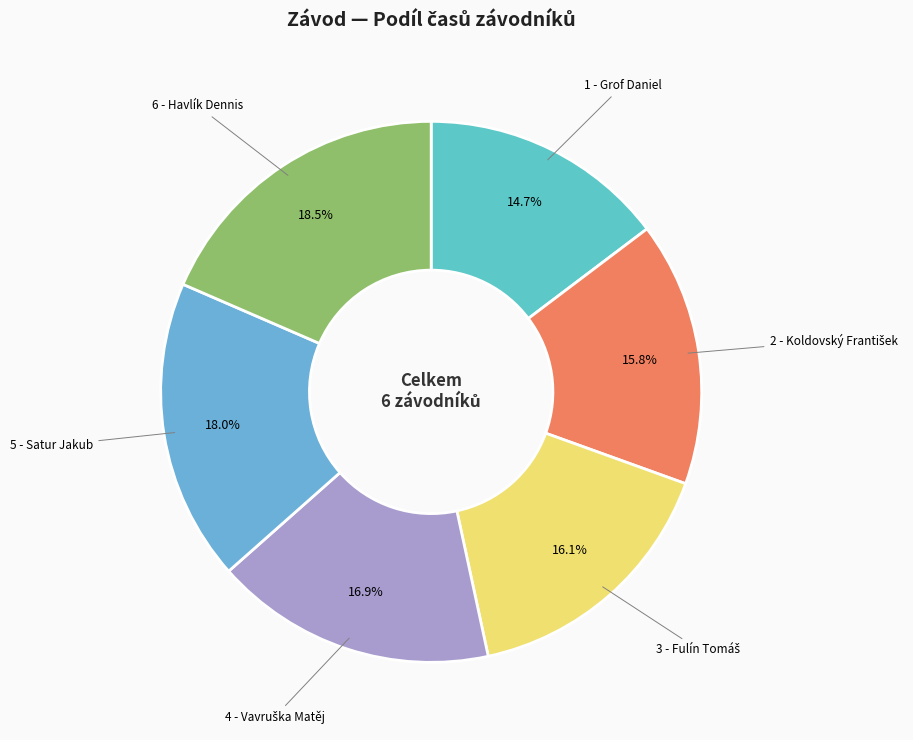

Does 6 - Havlík Dennis account for over 50% of the chart?

No